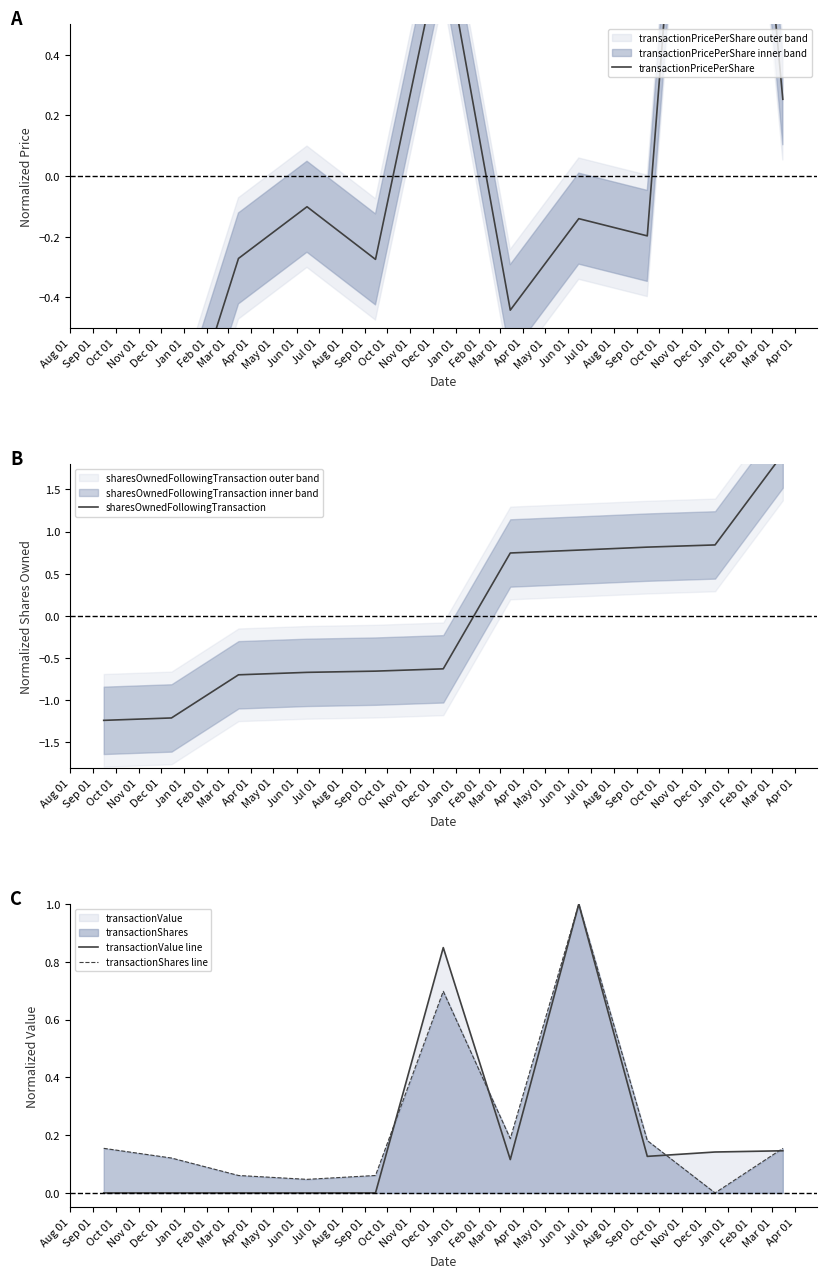

At which category is the sum across all series the highest?

May 01